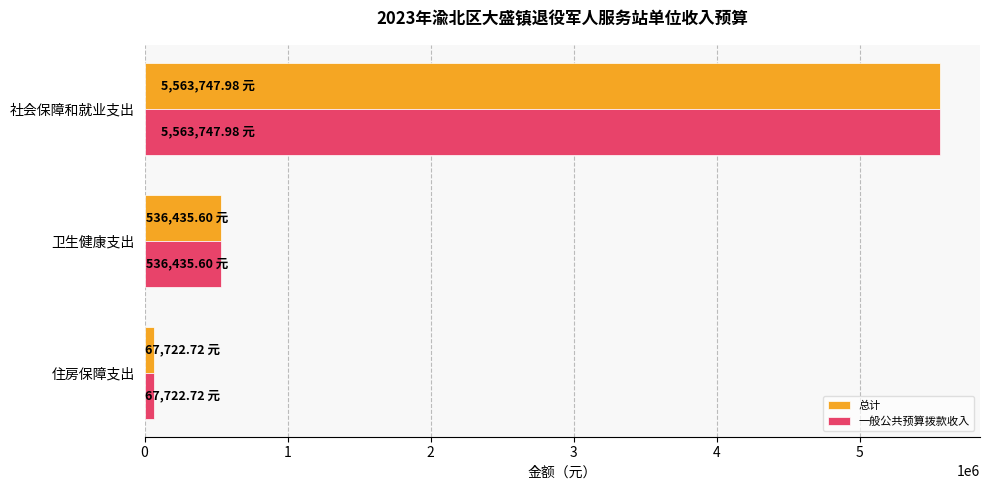

Is the value of 一般公共预算拨款收入 at 住房保障支出 greater than the value of 总计 at 卫生健康支出?

No